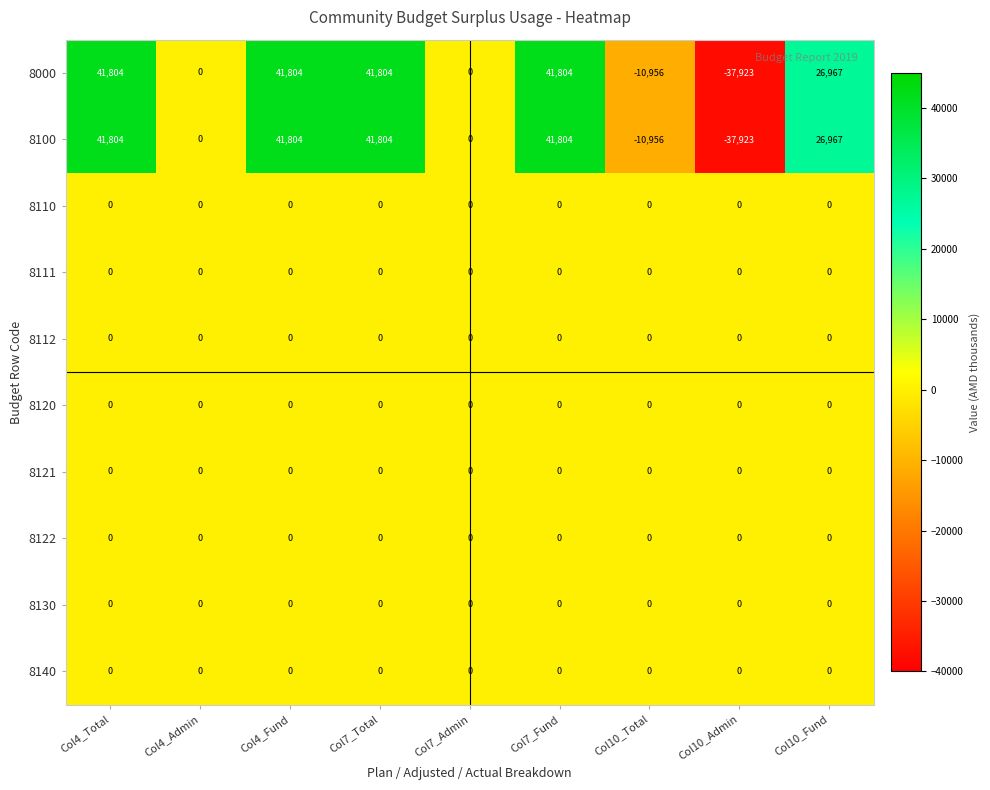

What is the spread (max minus min) of values at Col10_Admin?

37923